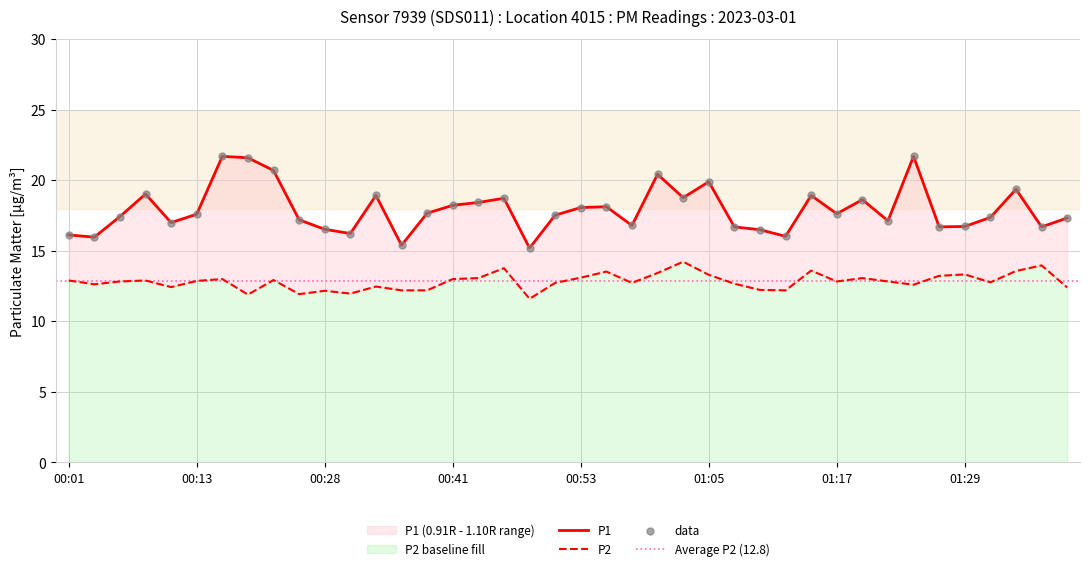

Is the value of P1 at 00:23 greater than the value of P2 at 01:03?

Yes